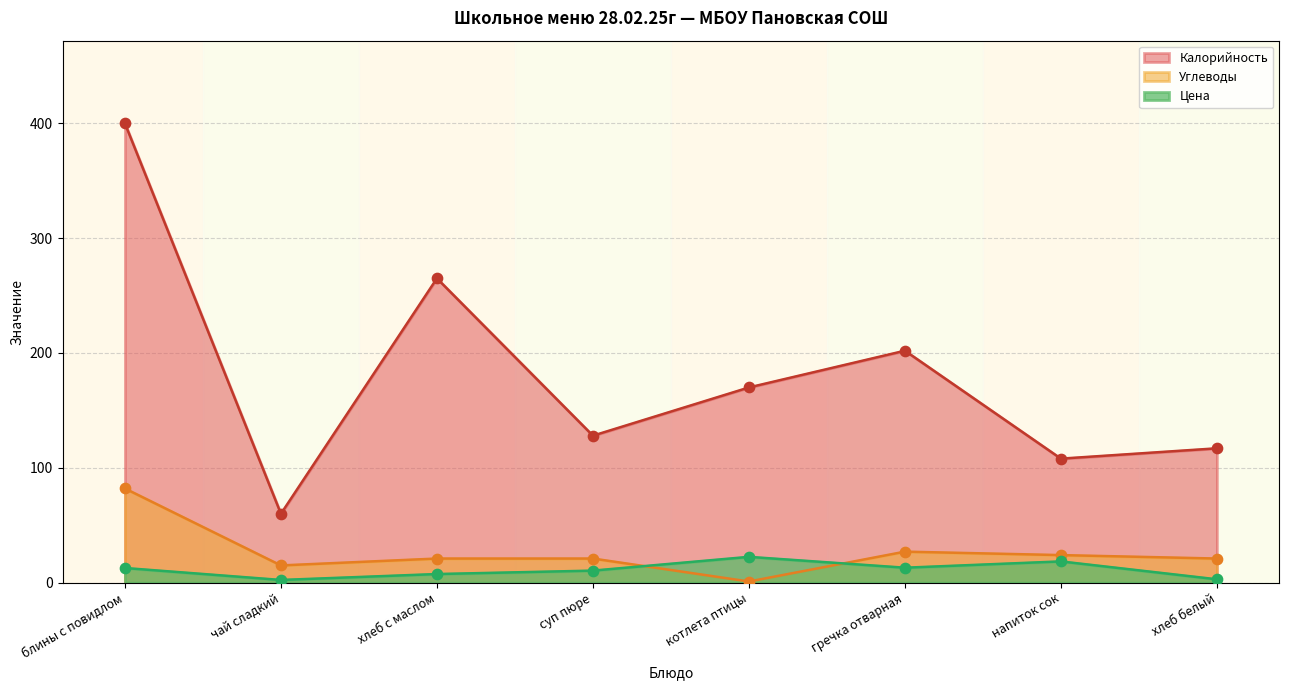

Which series has the largest total across all categories?

Калорийность